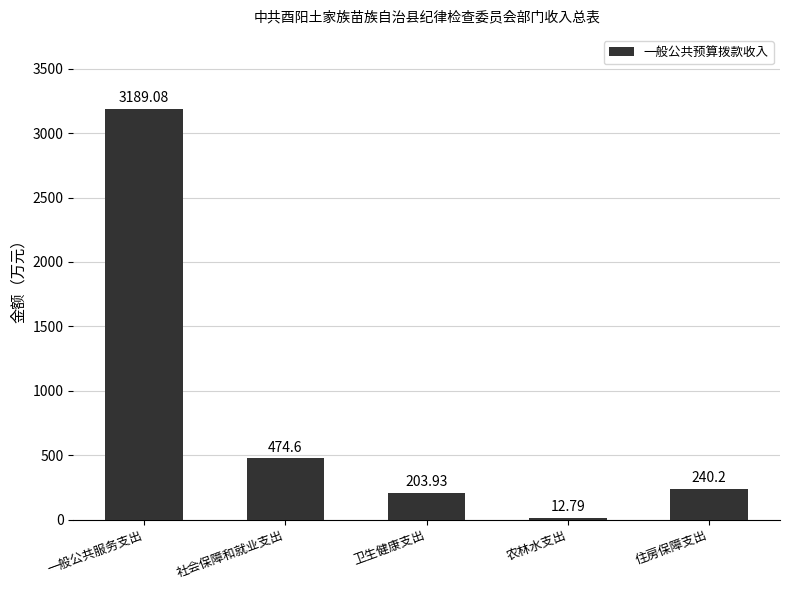

How many values are below 240?

2